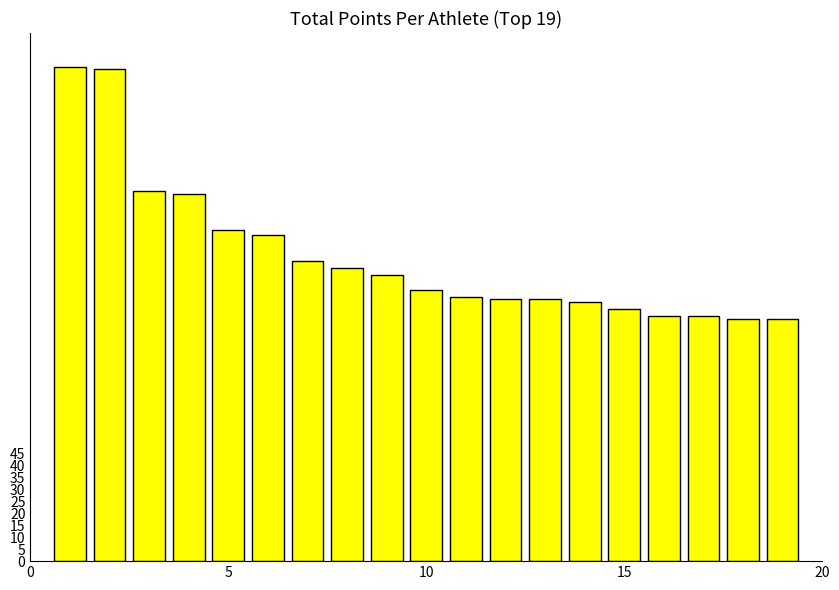

What is the maximum value shown in the chart?

206